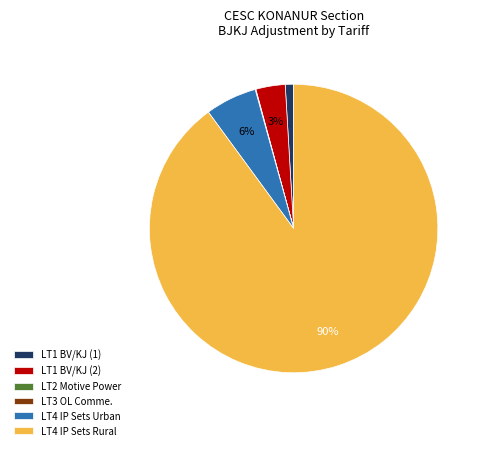

To the nearest percent, what is the difference between the largest and smallest slice percentages?

90%